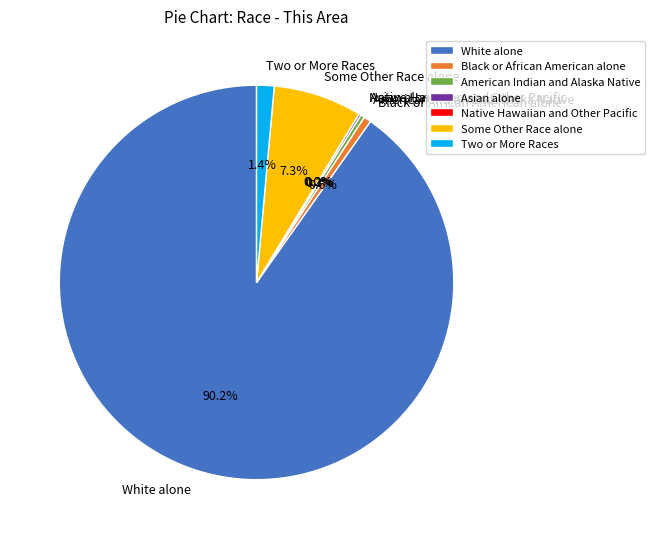

Do Two or More Races and Asian alone together represent more than half of the pie?

No